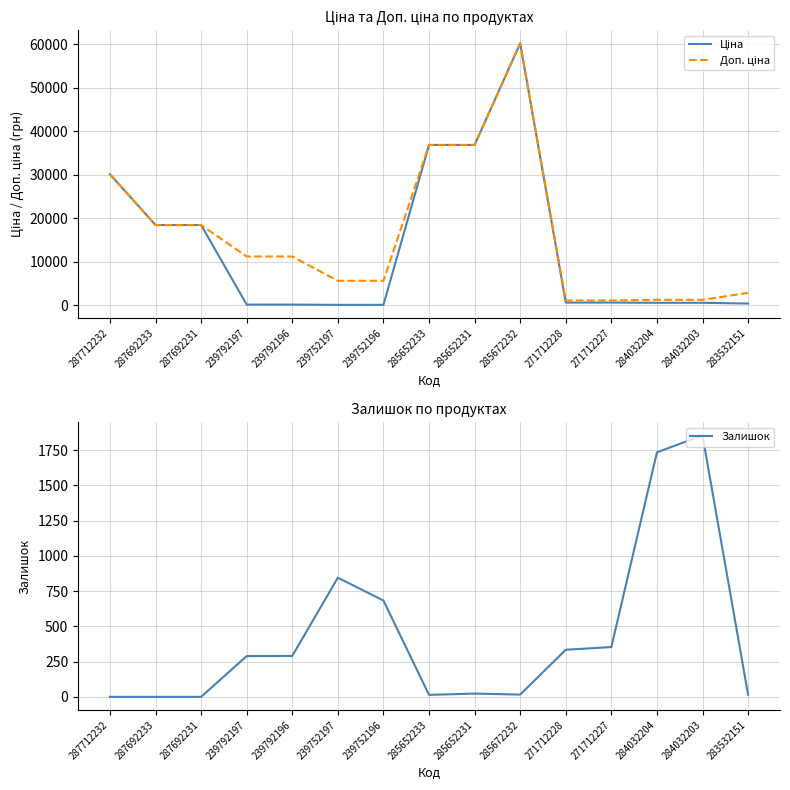

How many lines are shown in the chart?

3